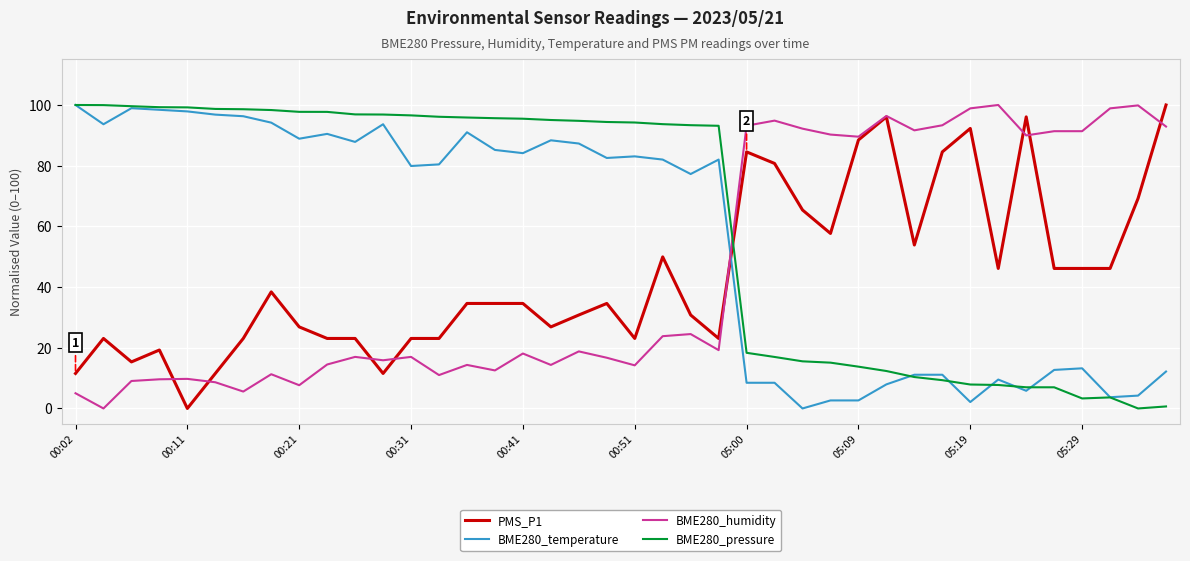

True or false: PMS_P1 and BME280_pressure intersect in this chart.

True